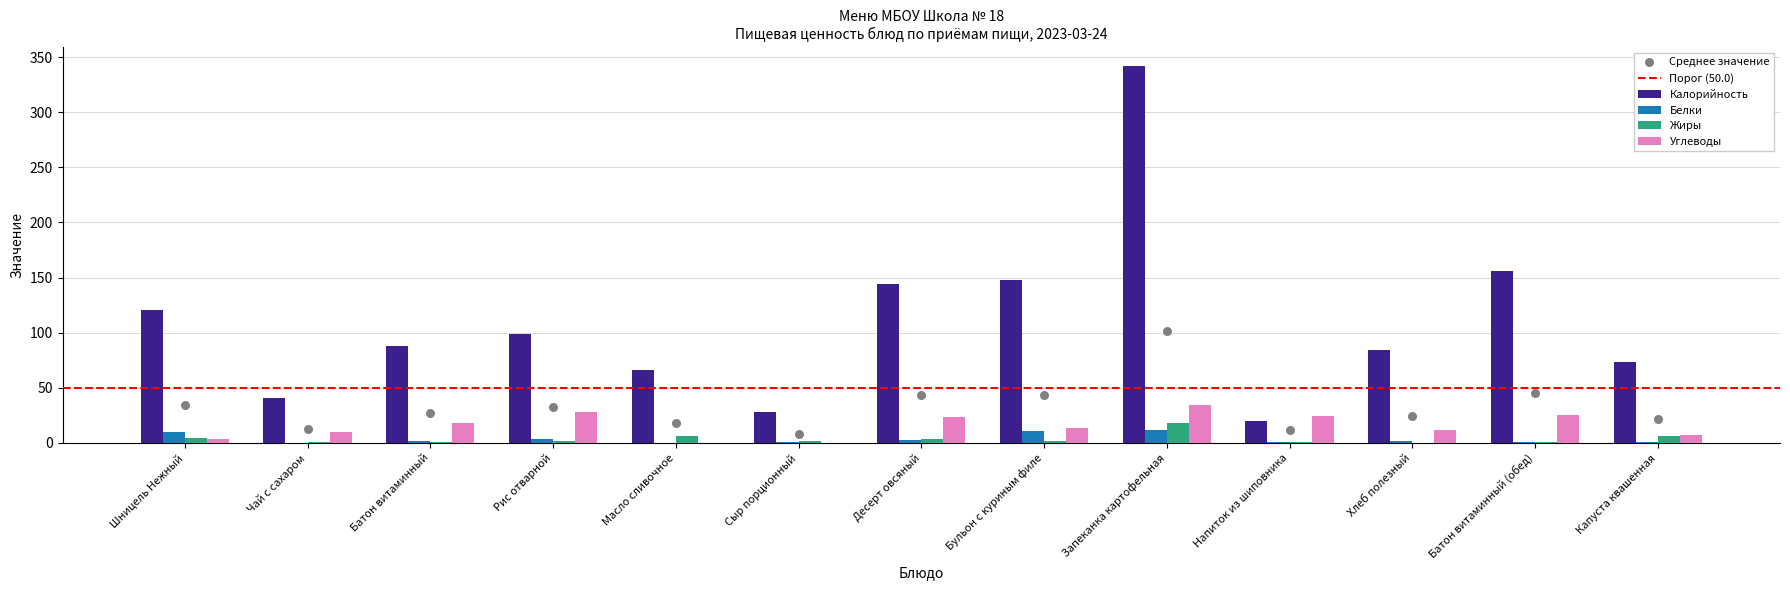

What are all the series names shown in the legend?

Калорийность, Белки, Жиры, Углеводы